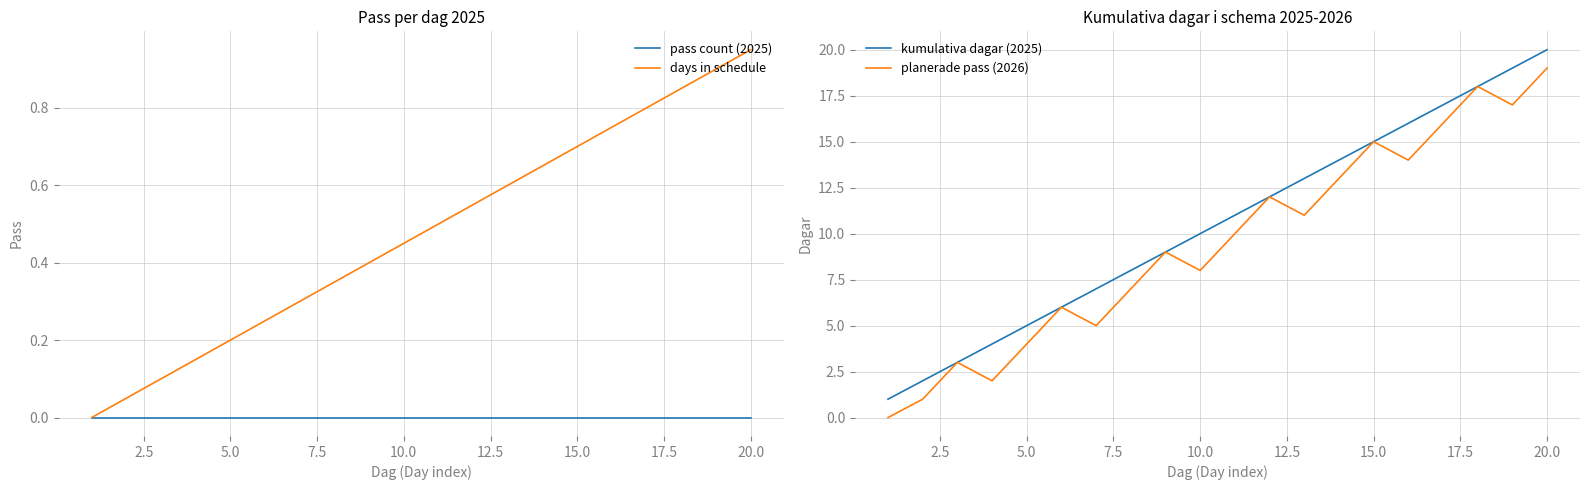

Count the number of data series in this chart.

4